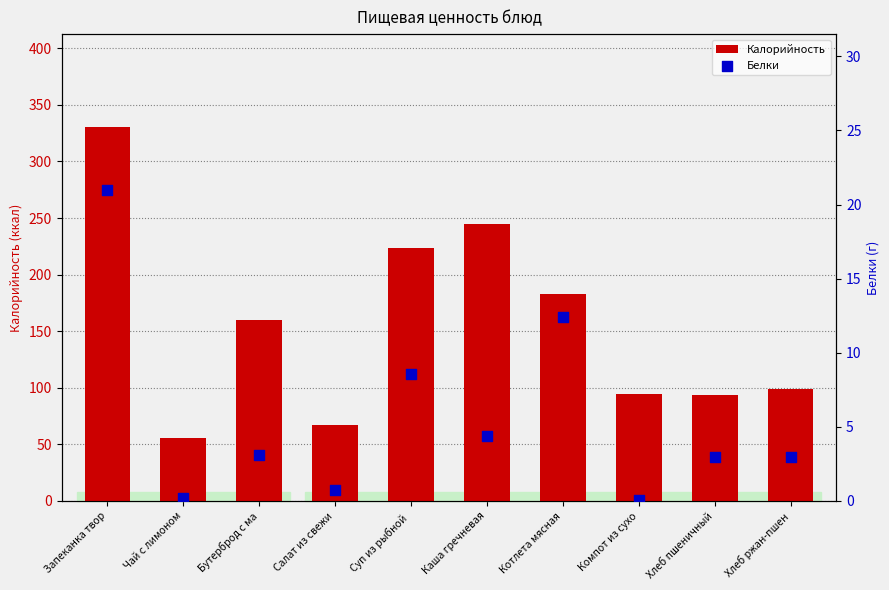

At which category is the sum across all series the highest?

Запеканка твор